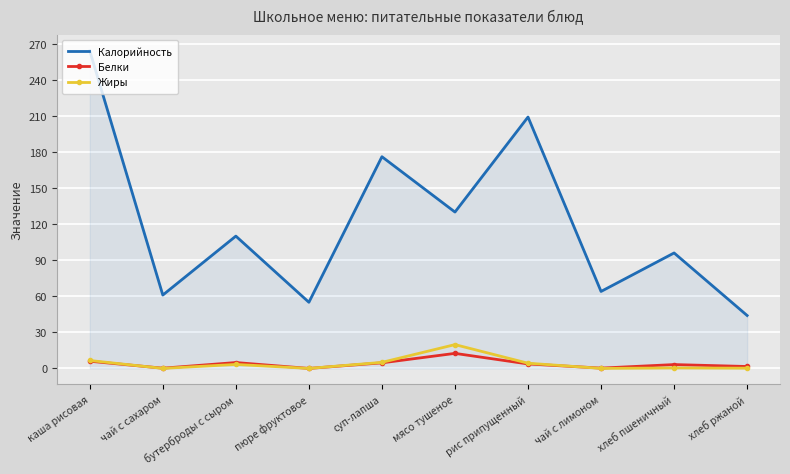

True or false: Белки has a value of 0.0 at пюре фруктовое.

True